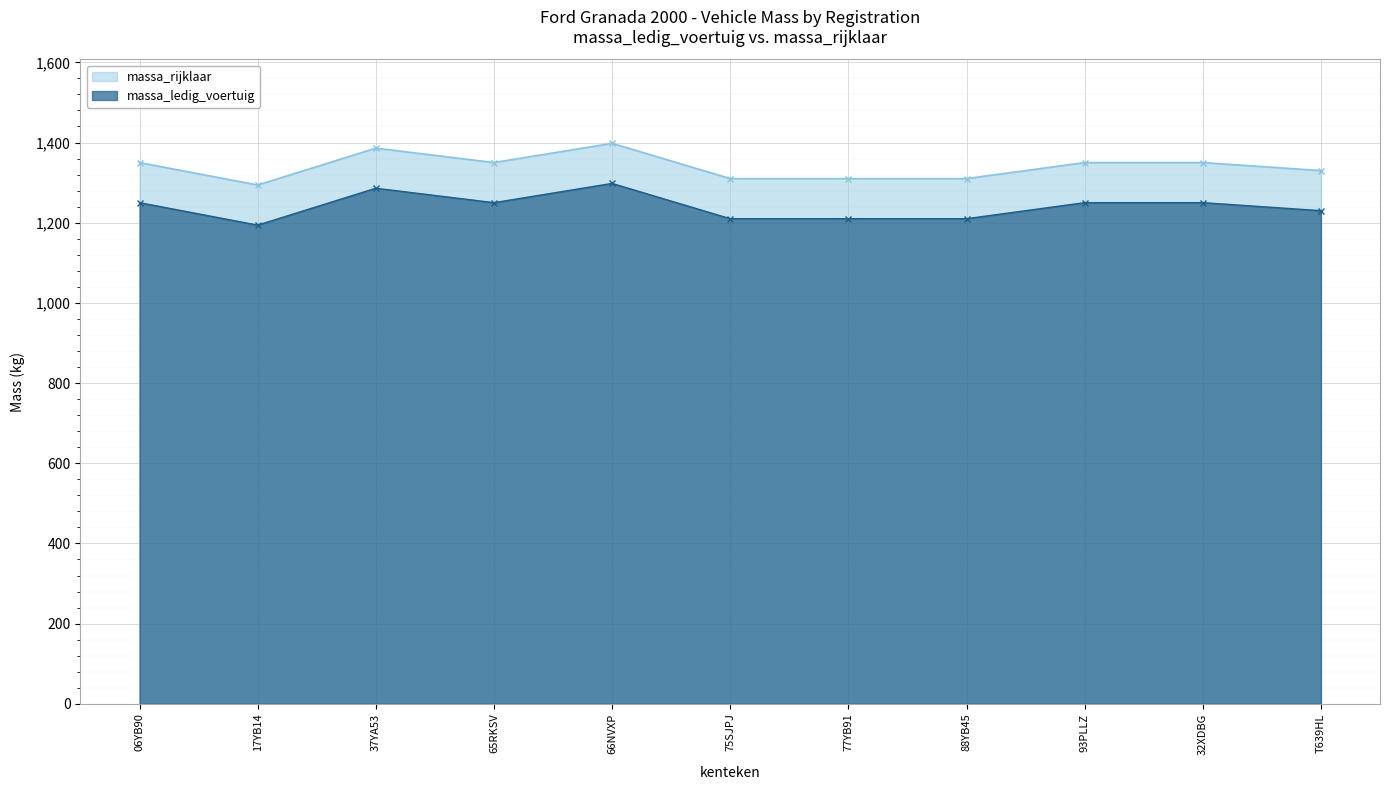

List the series in order of their peak value, lowest first.

massa_ledig_voertuig, massa_rijklaar